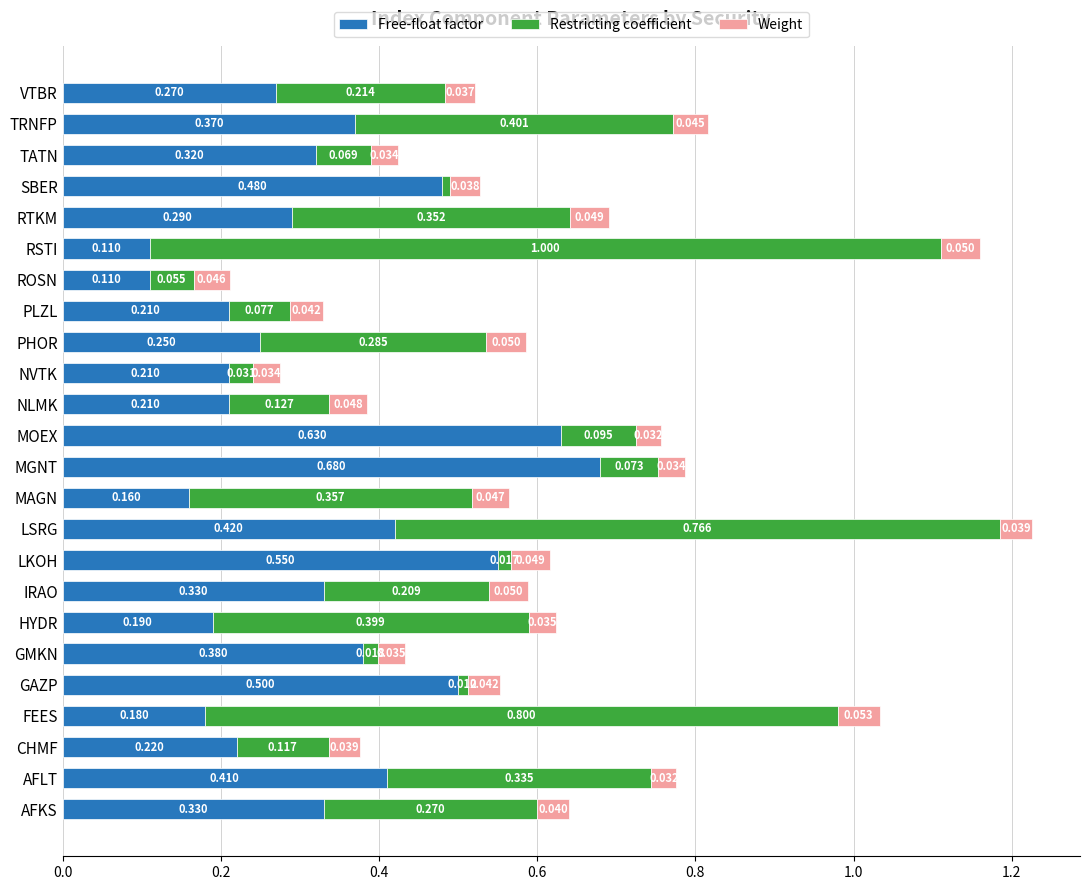

At which category is the sum across all series the highest?

LSRG